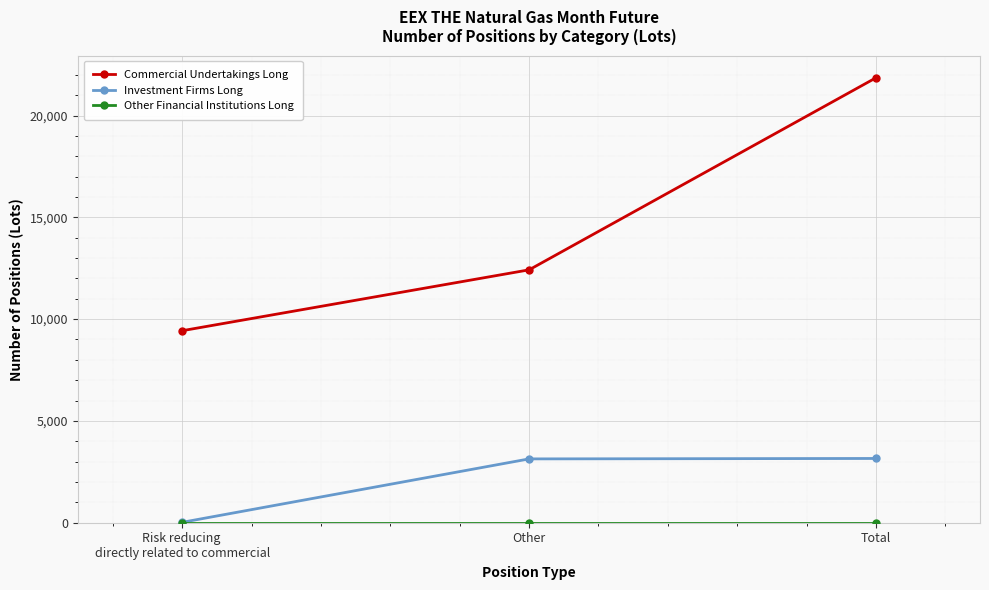

What is the difference between the Commercial Undertakings Long values at Risk reducing 
directly related to commercial and Total?

12421